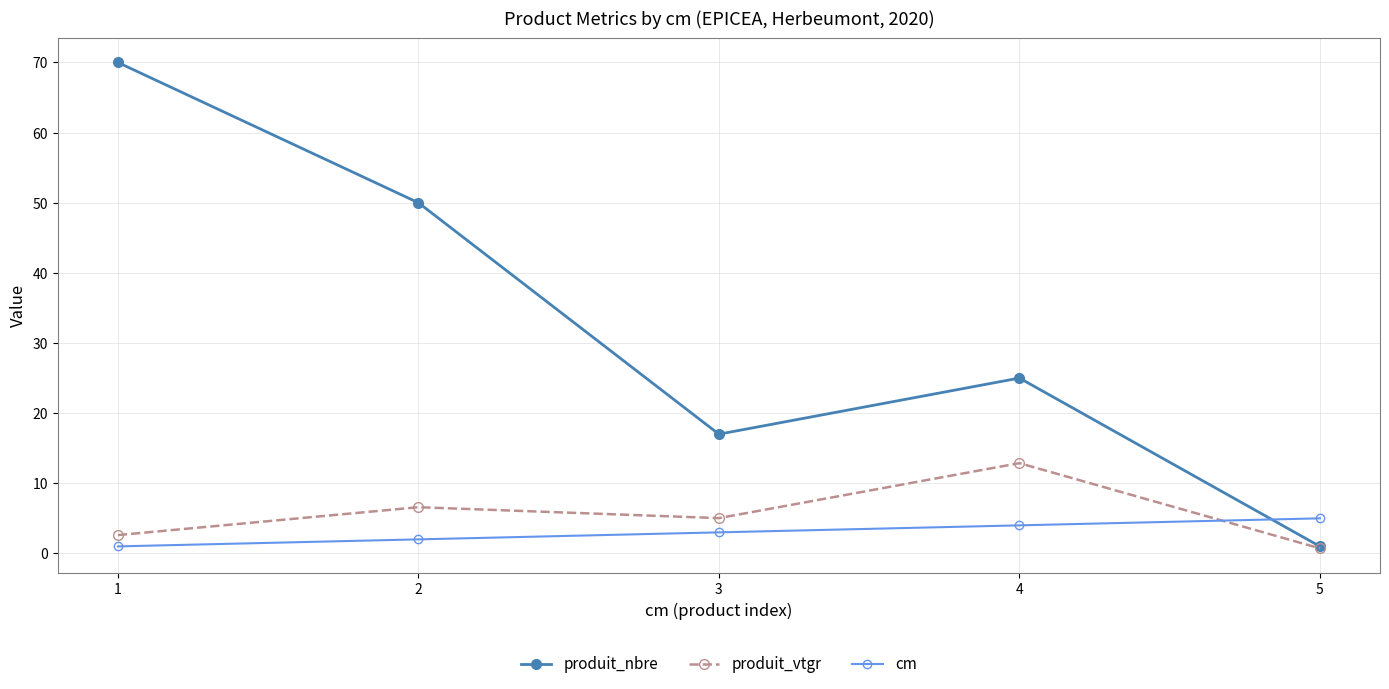

True or false: cm and produit_nbre intersect in this chart.

True